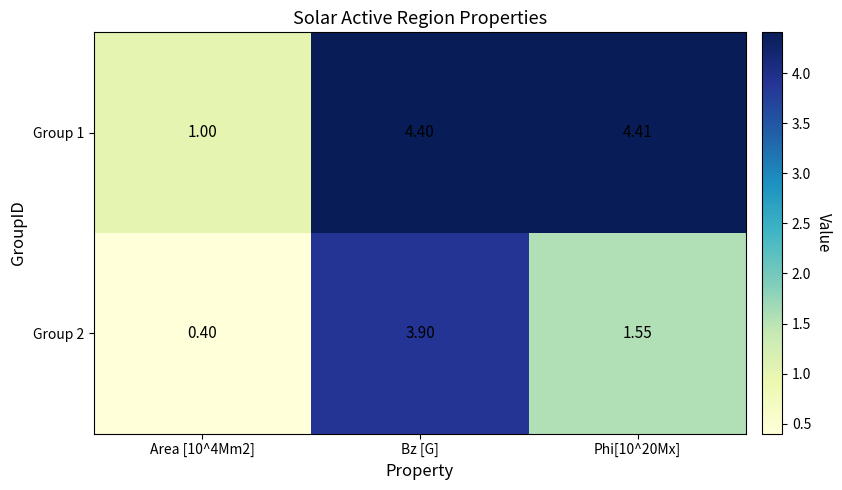

At which label does Group 2 reach its peak?

Bz [G]